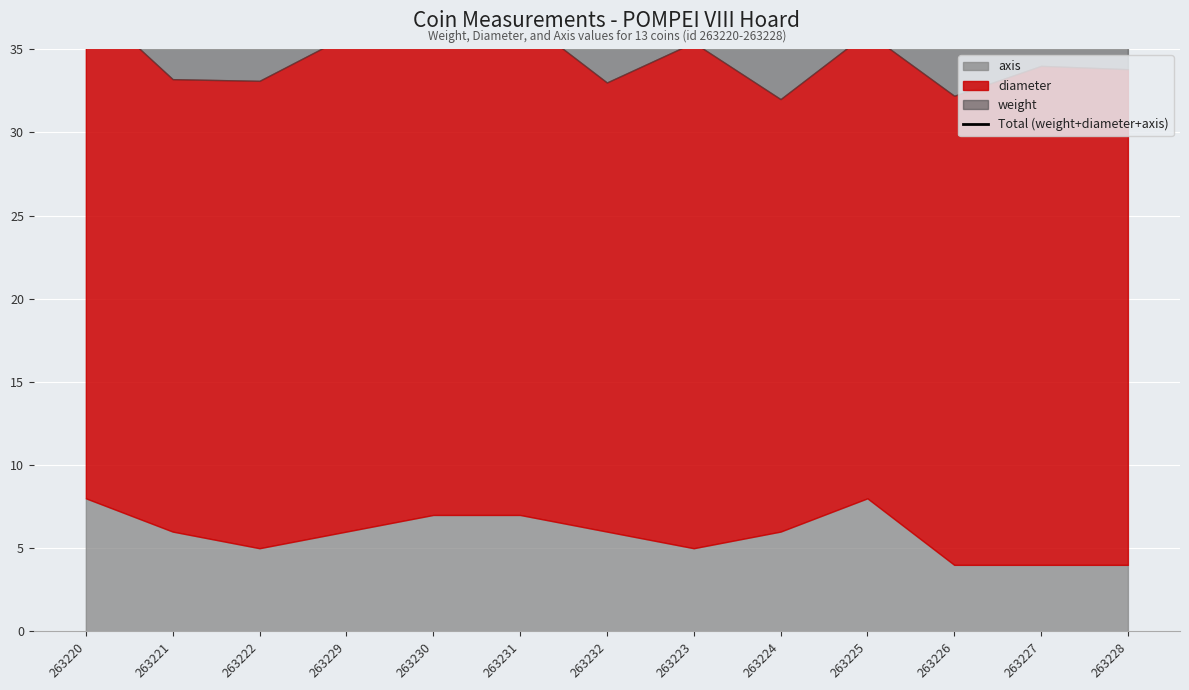

True or false: the data shows 17.7 at 263232.

False